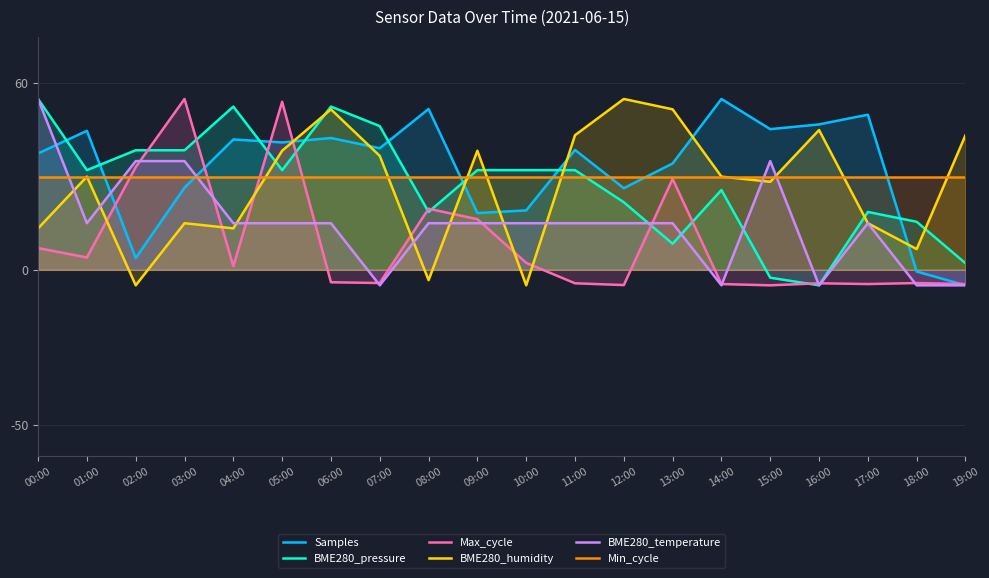

What is the lowest value of the Min_cycle series?

30.0